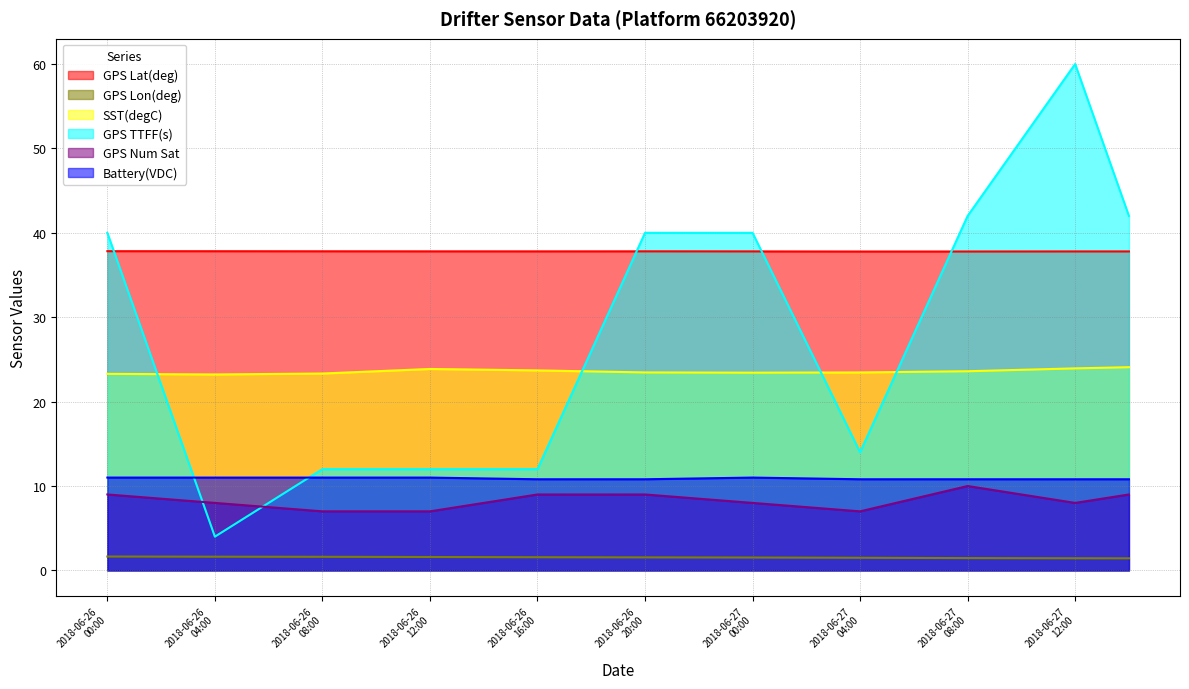

At which category is the sum across all series the highest?

2018-06-27
12:00